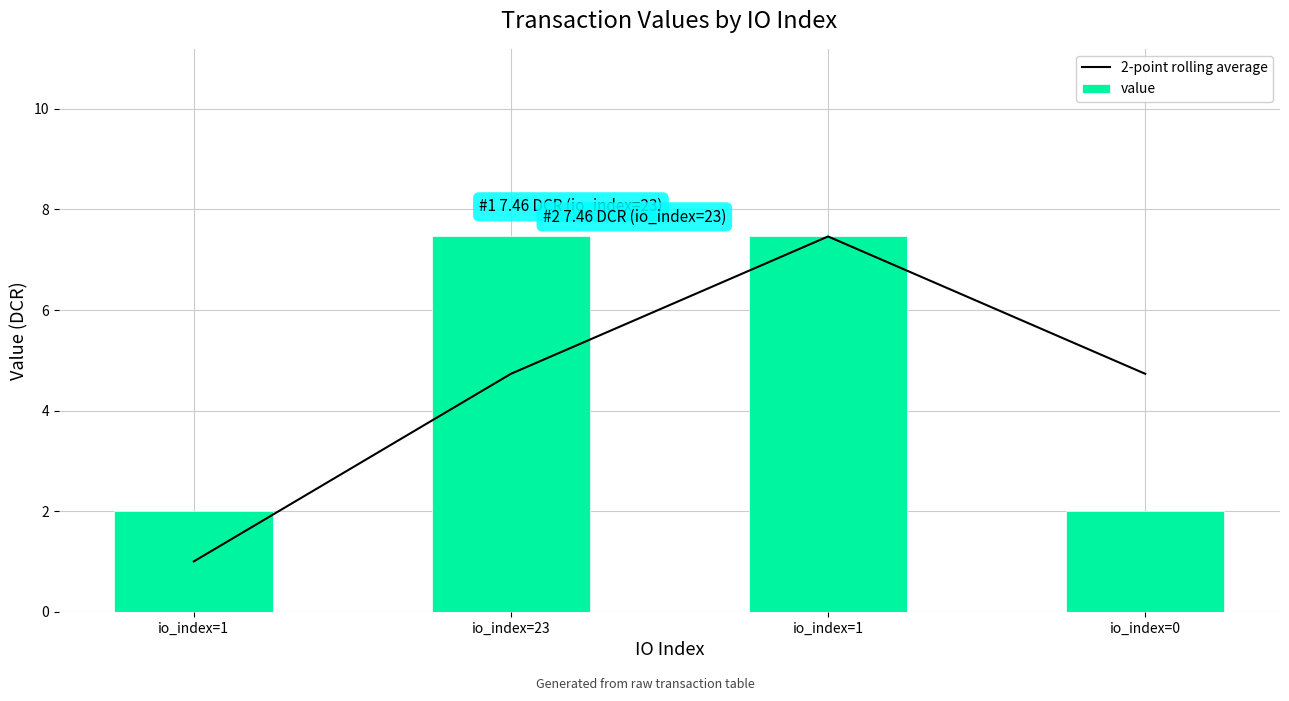

What is the difference between the maximum and second lowest values in the value series?

5.5